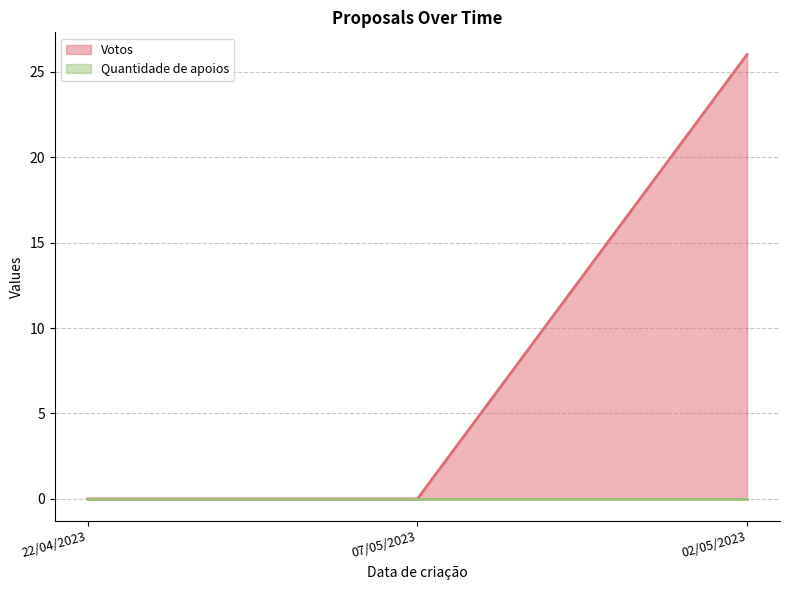

How many lines are shown in the chart?

2